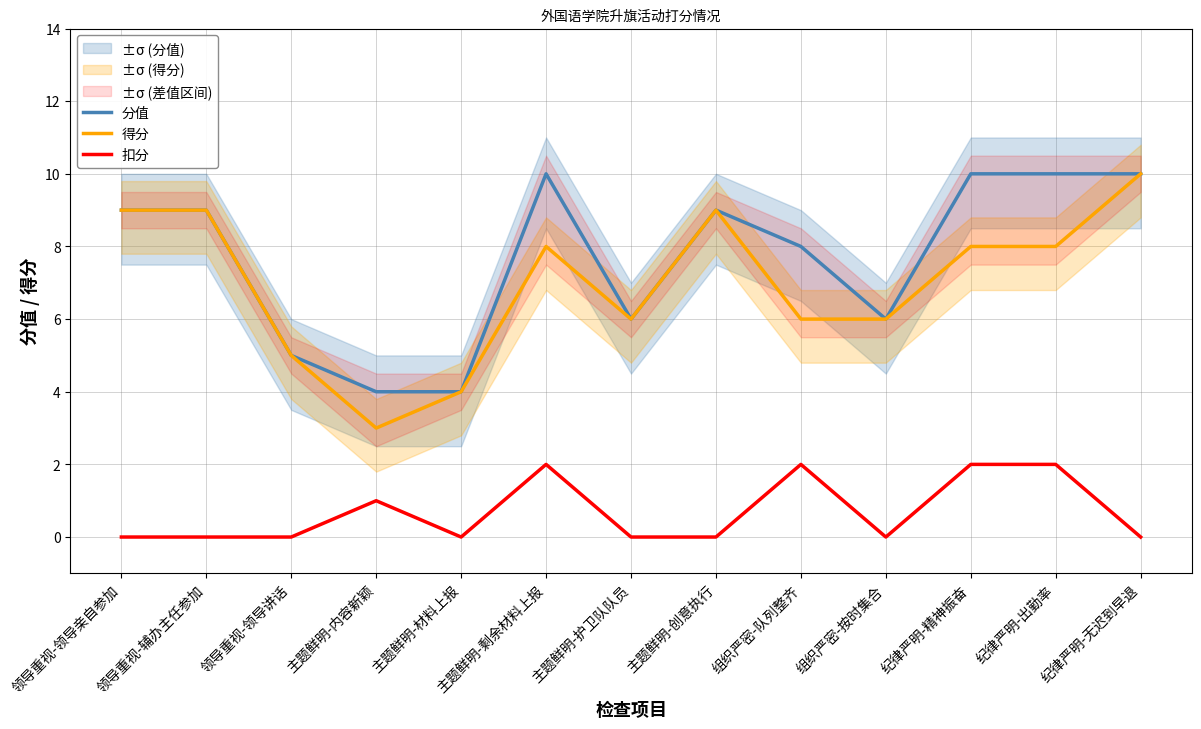

Does the chart have visible grid lines?

Yes